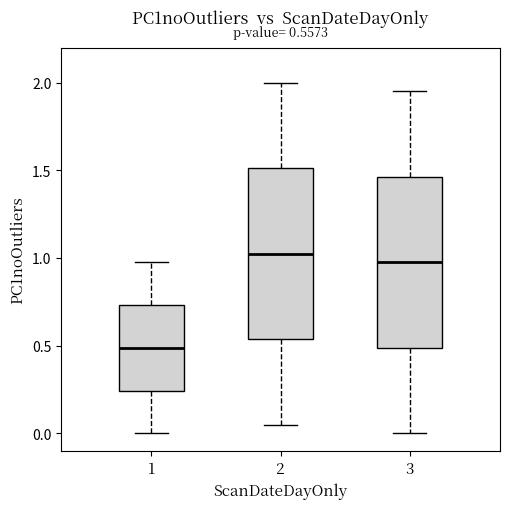

Which box's median line is the lowest?

1